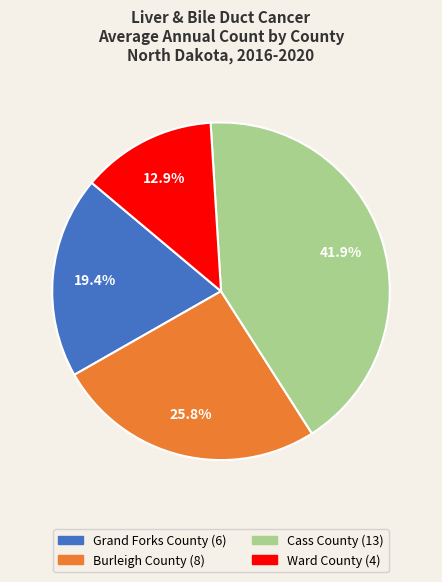

To the nearest percent, what portion does Ward County represent?

13%